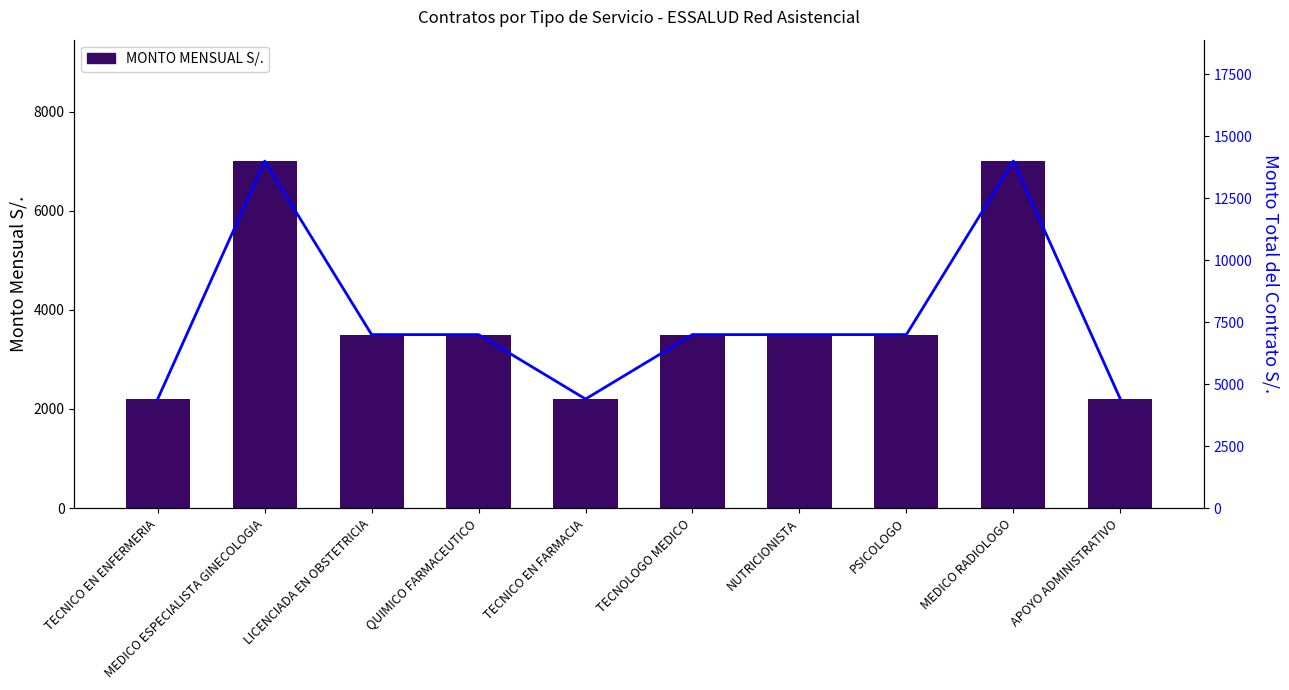

Reading left to right, extract all data points from this chart.

MONTO MENSUAL S/.: TECNICO EN ENFERMERIA=2200	MEDICO ESPECIALISTA GINECOLOGIA=7000	LICENCIADA EN OBSTETRICIA=3500	QUIMICO FARMACEUTICO=3500	TECNICO EN FARMACIA=2200	TECNOLOGO MEDICO=3500	NUTRICIONISTA=3500	PSICOLOGO=3500	MEDICO RADIOLOGO=7000	APOYO ADMINISTRATIVO=2200
MONTO TOTAL DEL CONTRATO S/.: TECNICO EN ENFERMERIA=4400	MEDICO ESPECIALISTA GINECOLOGIA=14000	LICENCIADA EN OBSTETRICIA=7000	QUIMICO FARMACEUTICO=7000	TECNICO EN FARMACIA=4400	TECNOLOGO MEDICO=7000	NUTRICIONISTA=7000	PSICOLOGO=7000	MEDICO RADIOLOGO=14000	APOYO ADMINISTRATIVO=4400